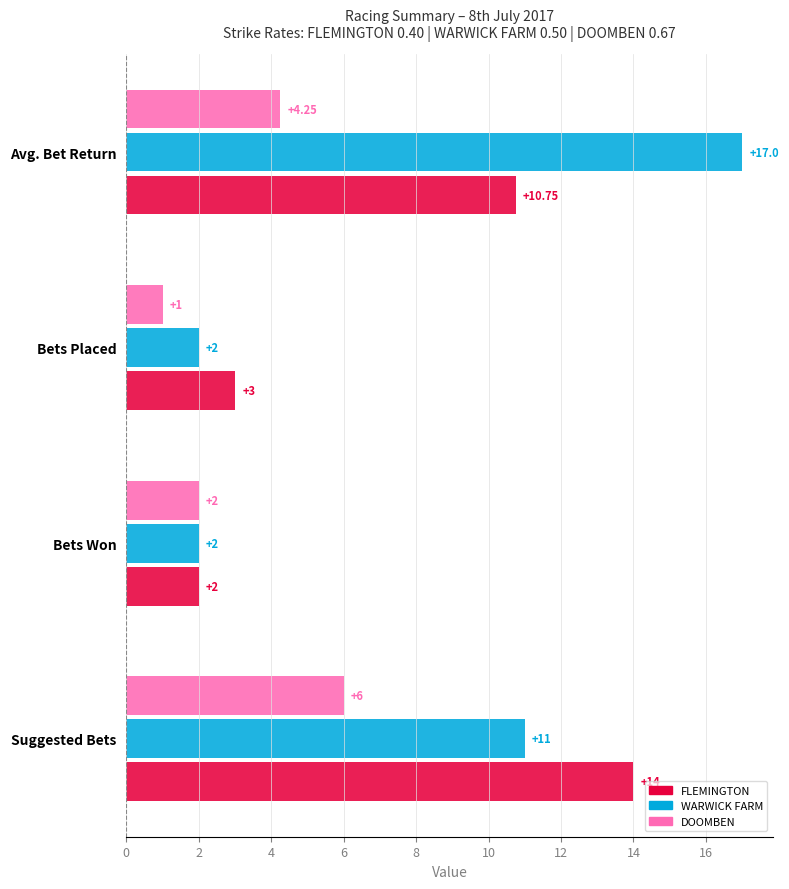

Which series has the largest range (max minus min)?

WARWICK FARM